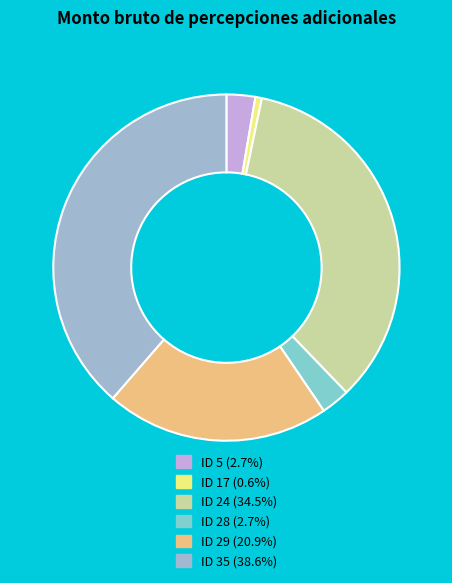

What is the smallest slice in the pie chart?

ID 17